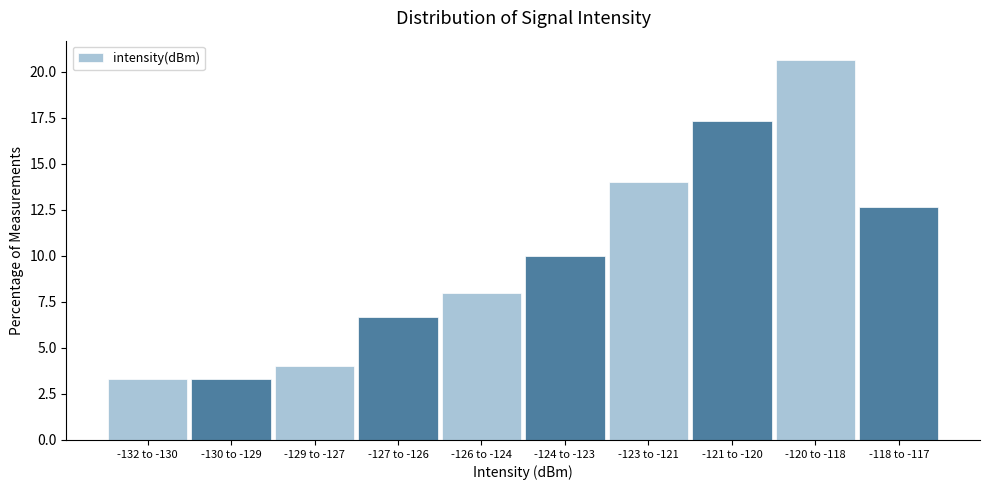

Reading left to right, list all the values displayed in this chart.

-132 to -130=3.3	-130 to -129=3.3	-129 to -127=4.0	-127 to -126=6.7	-126 to -124=8.0	-124 to -123=10.0	-123 to -121=14.0	-121 to -120=17.3	-120 to -118=20.7	-118 to -117=12.7